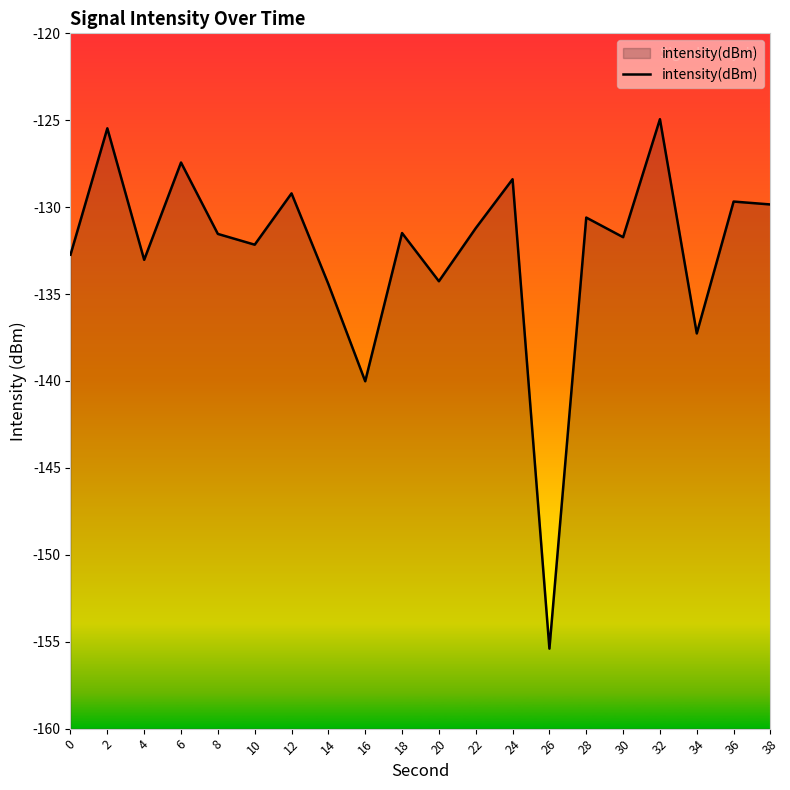

What is the value of the 10th point from the left?

-131.5